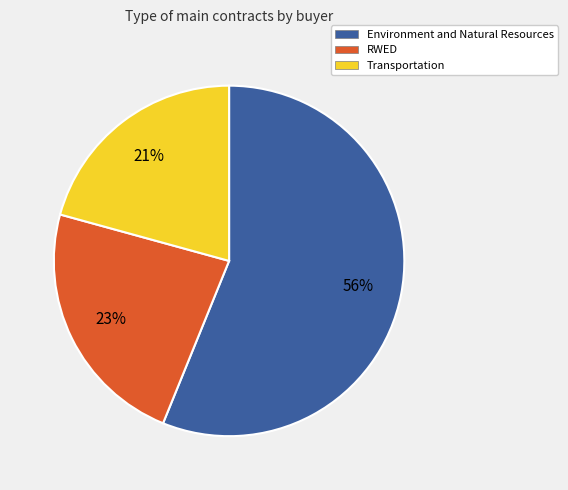

What percentage is the RWED slice, to the nearest percent?

23%